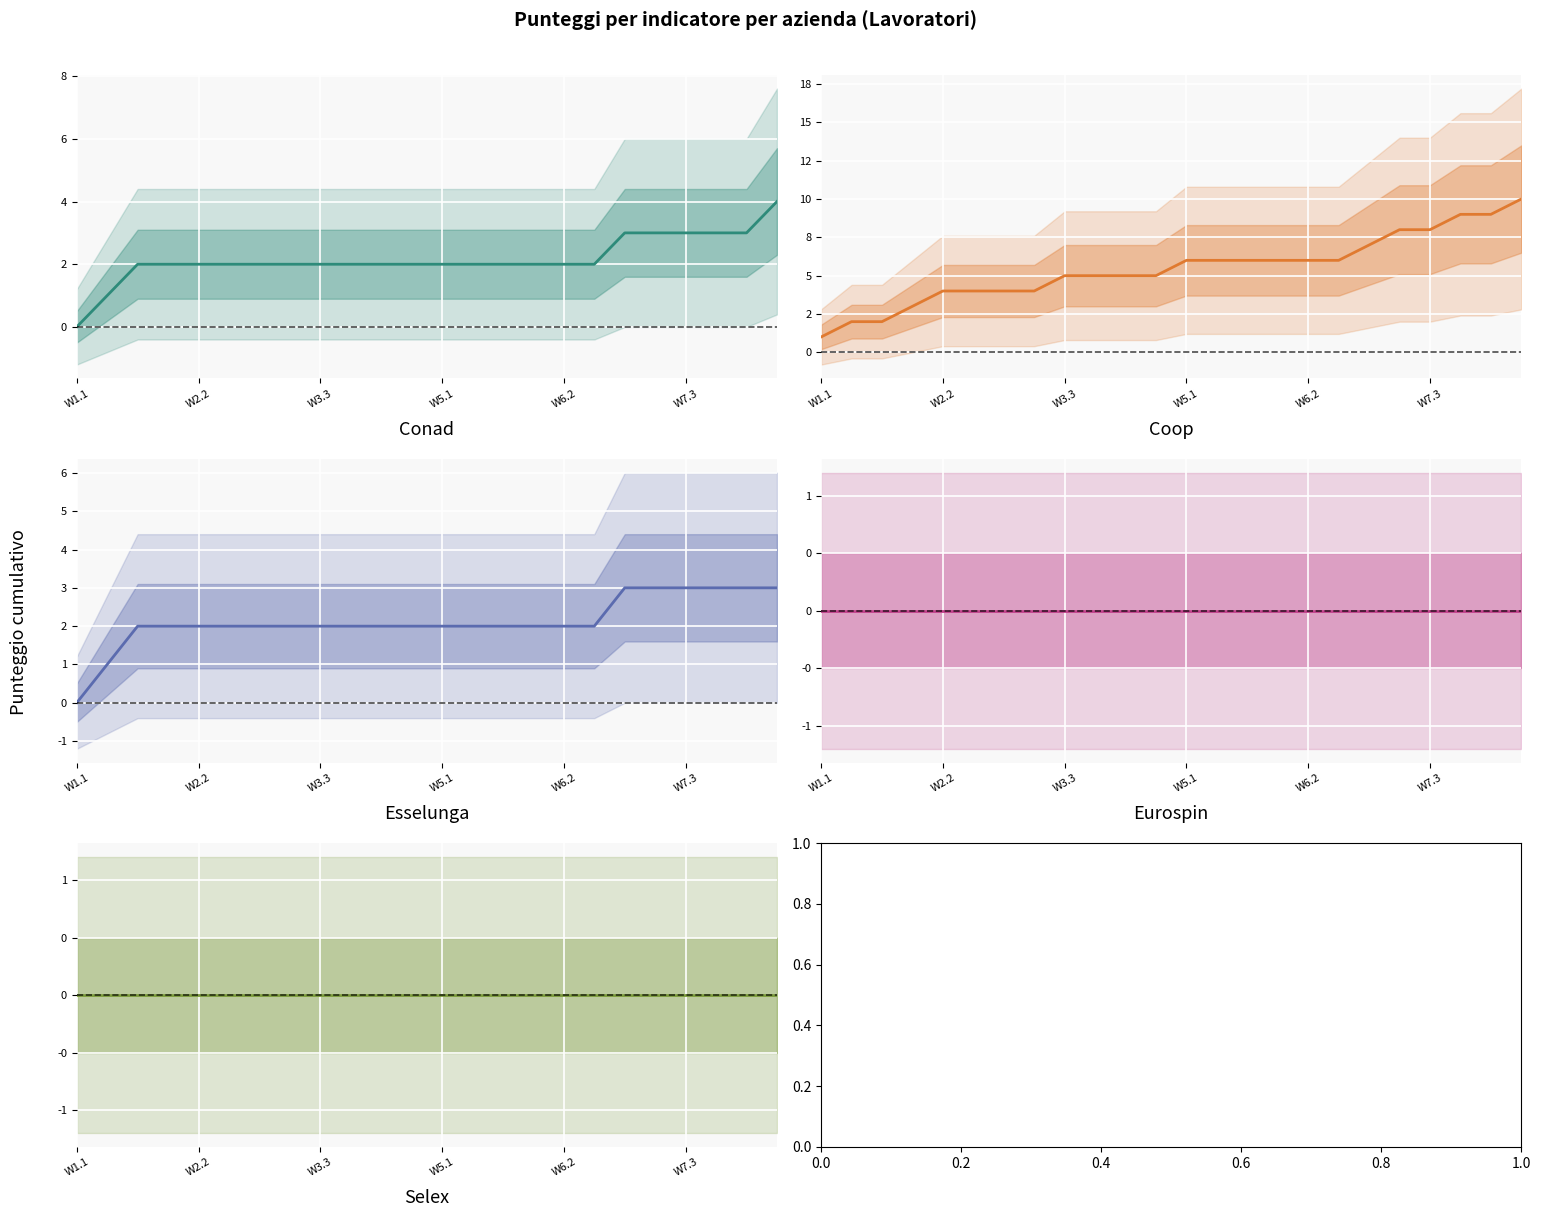

What position from the right is W1.1?

24